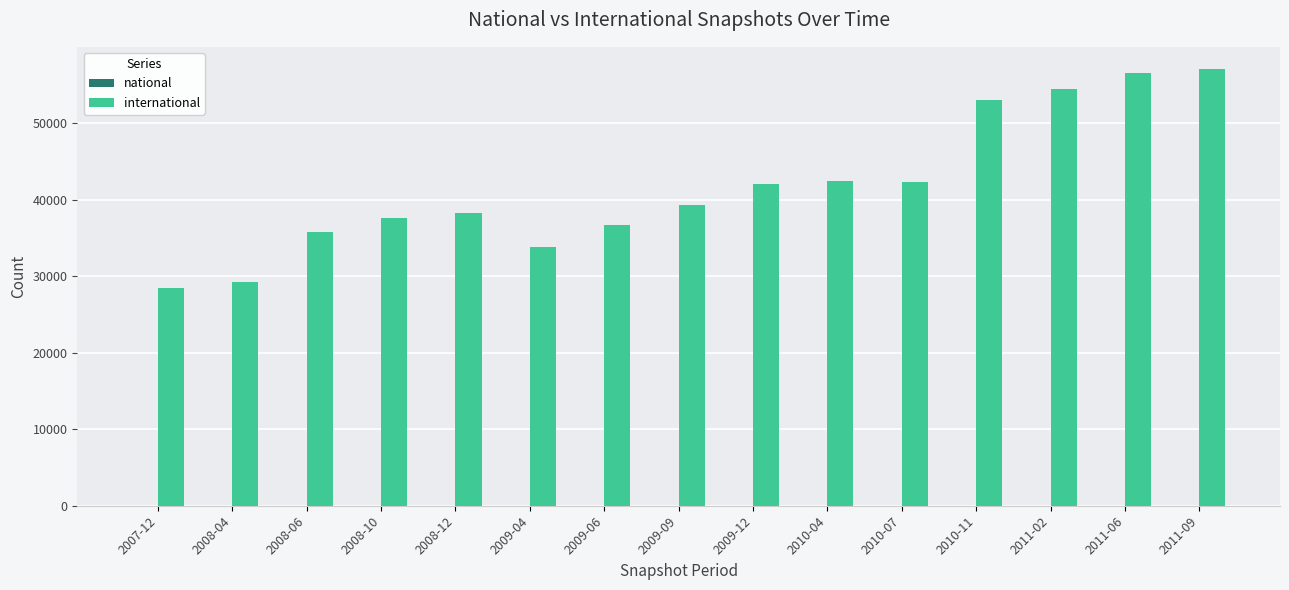

What position from the right is 2008-12?

11